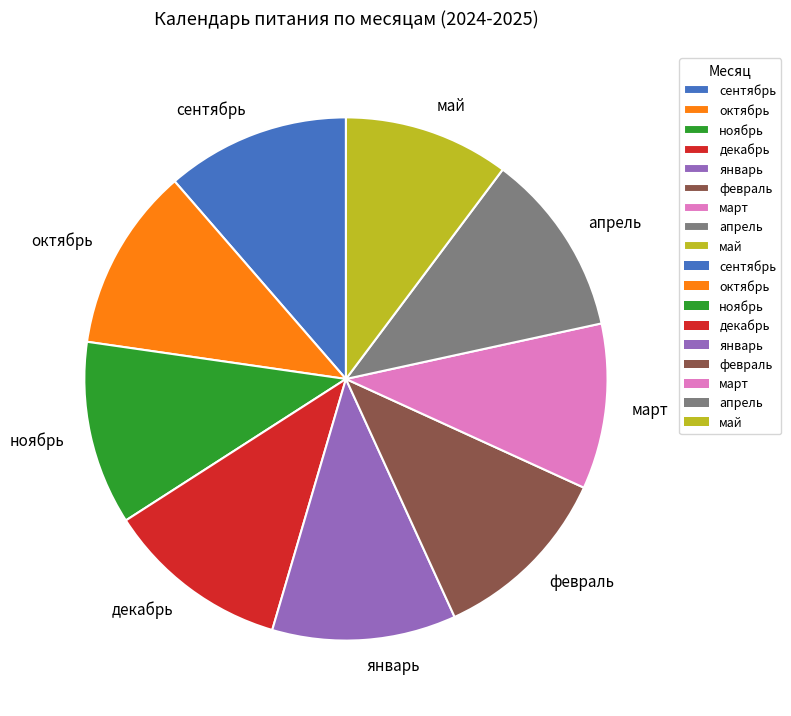

How many slices are in this pie chart?

9